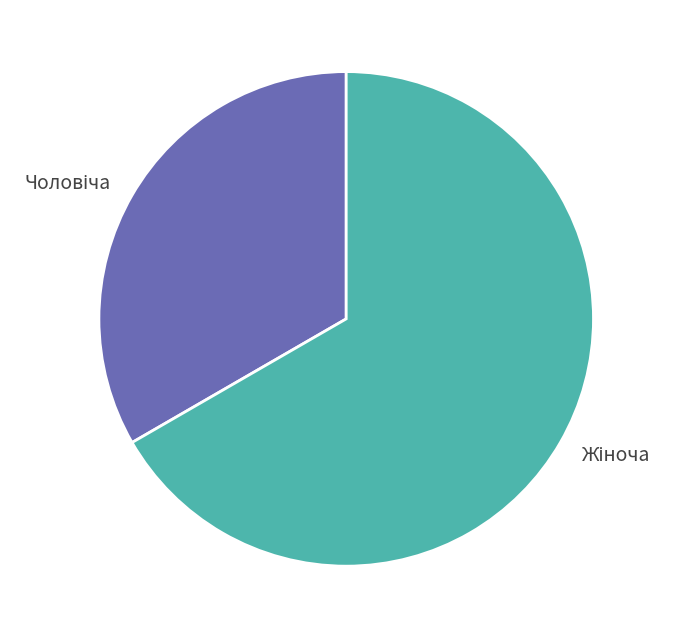

To the nearest percent, what is the difference between the largest and smallest slice percentages?

33%